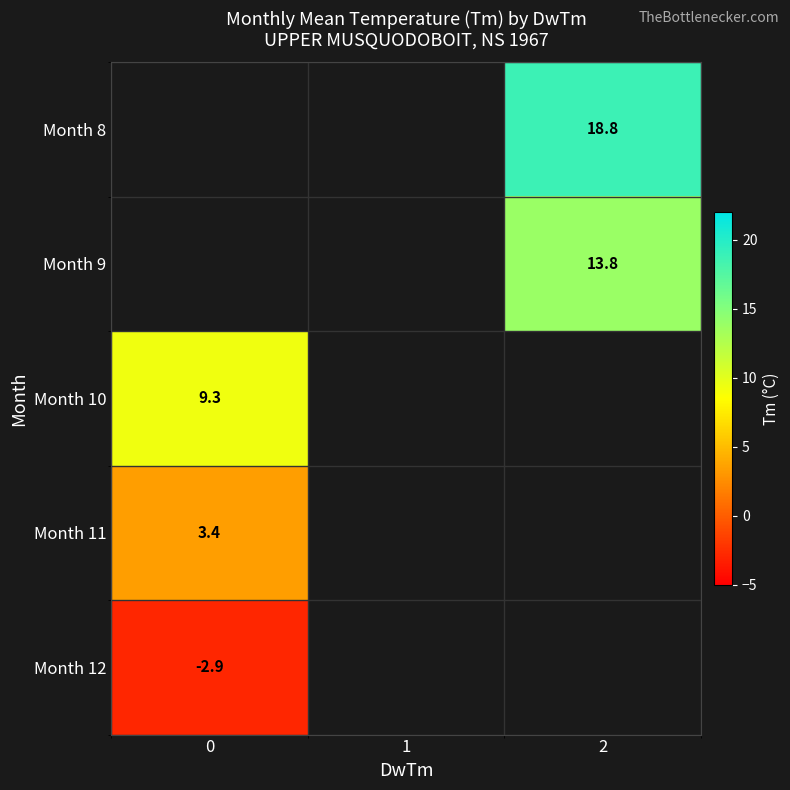

Is it true that Month 8 equals 18.8 at 2?

True